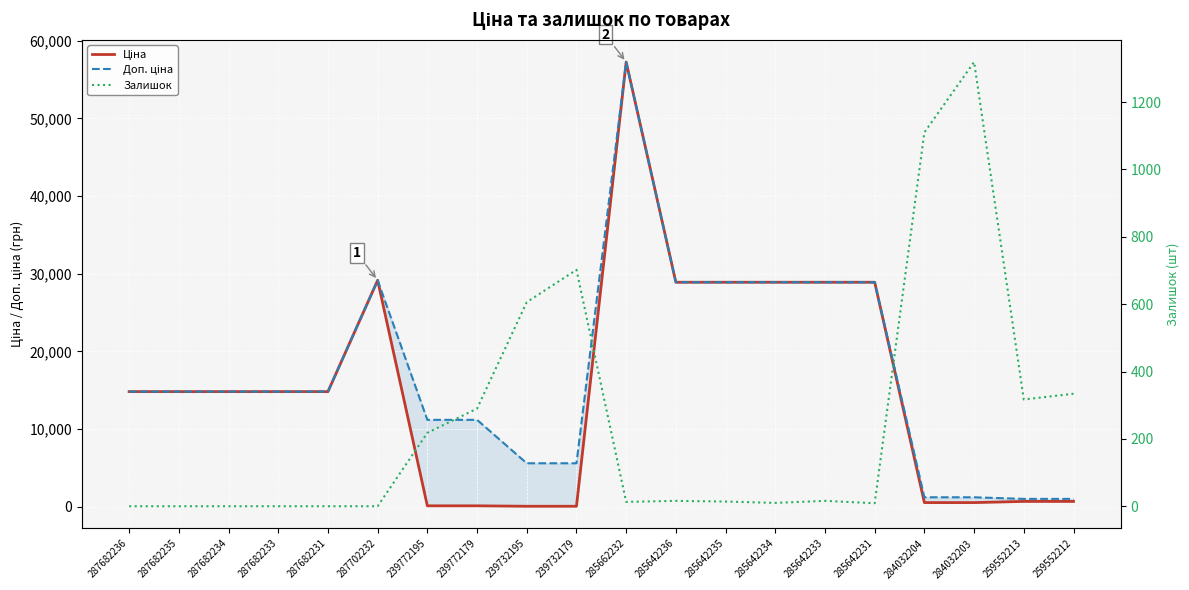

Reading left to right, extract all data points from this chart.

Ціна: 287682236=14817.6	287682235=14817.6	287682234=14817.6	287682233=14817.6	287682231=14817.6	287702232=29152.3	239772195=111.8	239772179=111.8	239732195=55.9	239732179=55.9	285662232=57258.0	285642236=28901.7	285642235=28901.7	285642234=28901.7	285642233=28901.7	285642231=28901.7	284032204=528.2	284032203=528.2	259552213=679.8	259552212=679.8
Доп. ціна: 287682236=14817.6	287682235=14817.6	287682234=14817.6	287682233=14817.6	287682231=14817.6	287702232=29152.3	239772195=11182.0	239772179=11182.0	239732195=5591.0	239732179=5591.0	285662232=57258.0	285642236=28901.7	285642235=28901.7	285642234=28901.7	285642233=28901.7	285642231=28901.7	284032204=1210.7	284032203=1210.7	259552213=1004.1	259552212=1004.1
Залишок: 287682236=0.0	287682235=0.0	287682234=0.0	287682233=0.0	287682231=0.0	287702232=0.0	239772195=218.0	239772179=290.0	239732195=606.0	239732179=702.0	285662232=13.0	285642236=16.0	285642235=14.0	285642234=10.0	285642233=16.0	285642231=9.0	284032204=1110.0	284032203=1319.0	259552213=317.0	259552212=334.0